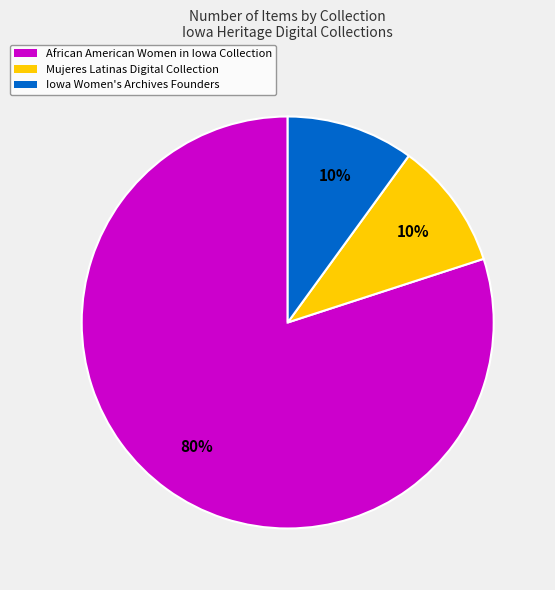

Do Iowa Women's Archives Founders and Mujeres Latinas Digital Collection together represent more than half of the pie?

No